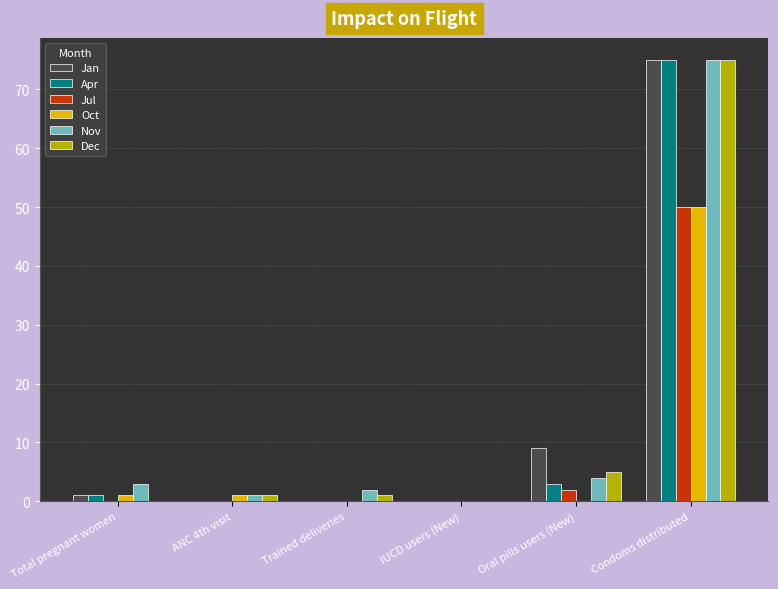

Reading left to right, what are all the values shown in this chart?

Jan: Total pregnant women=1	ANC 4th visit=0	Trained deliveries=0	IUCD users (New)=0	Oral pills users (New)=9	Condoms distributed=75
Apr: Total pregnant women=1	ANC 4th visit=0	Trained deliveries=0	IUCD users (New)=0	Oral pills users (New)=3	Condoms distributed=75
Jul: Total pregnant women=0	ANC 4th visit=0	Trained deliveries=0	IUCD users (New)=0	Oral pills users (New)=2	Condoms distributed=50
Oct: Total pregnant women=1	ANC 4th visit=1	Trained deliveries=0	IUCD users (New)=0	Oral pills users (New)=0	Condoms distributed=50
Nov: Total pregnant women=3	ANC 4th visit=1	Trained deliveries=2	IUCD users (New)=0	Oral pills users (New)=4	Condoms distributed=75
Dec: Total pregnant women=0	ANC 4th visit=1	Trained deliveries=1	IUCD users (New)=0	Oral pills users (New)=5	Condoms distributed=75